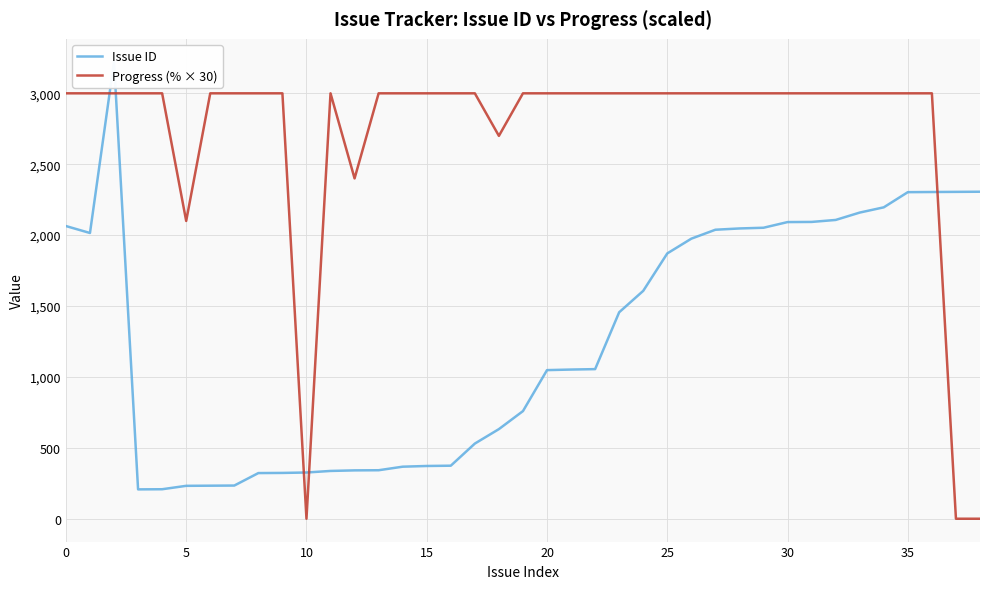

At how many categories does at least one series exceed 165?

39